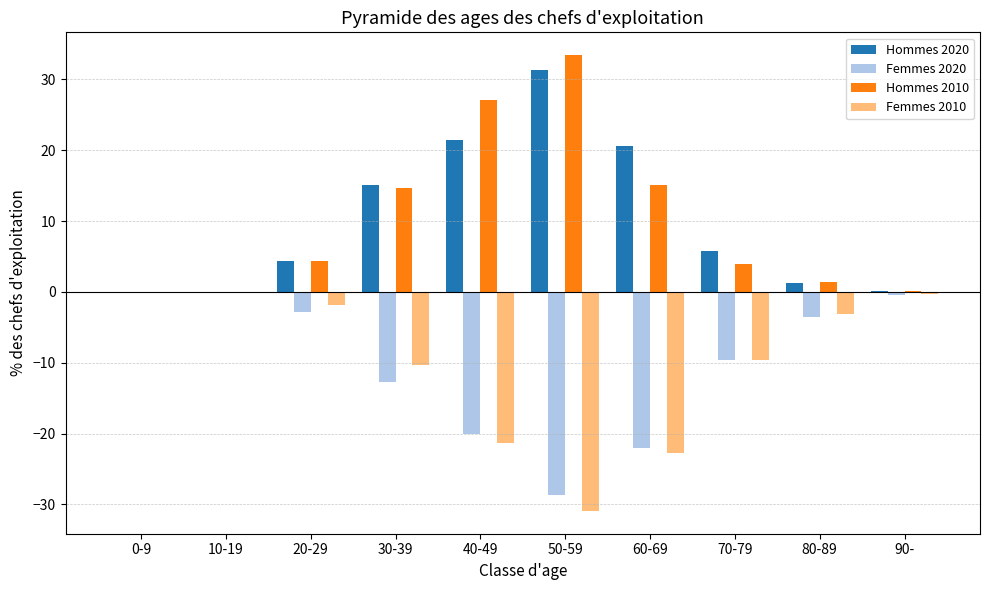

Are the bars grouped side by side (vs. stacked)?

Yes